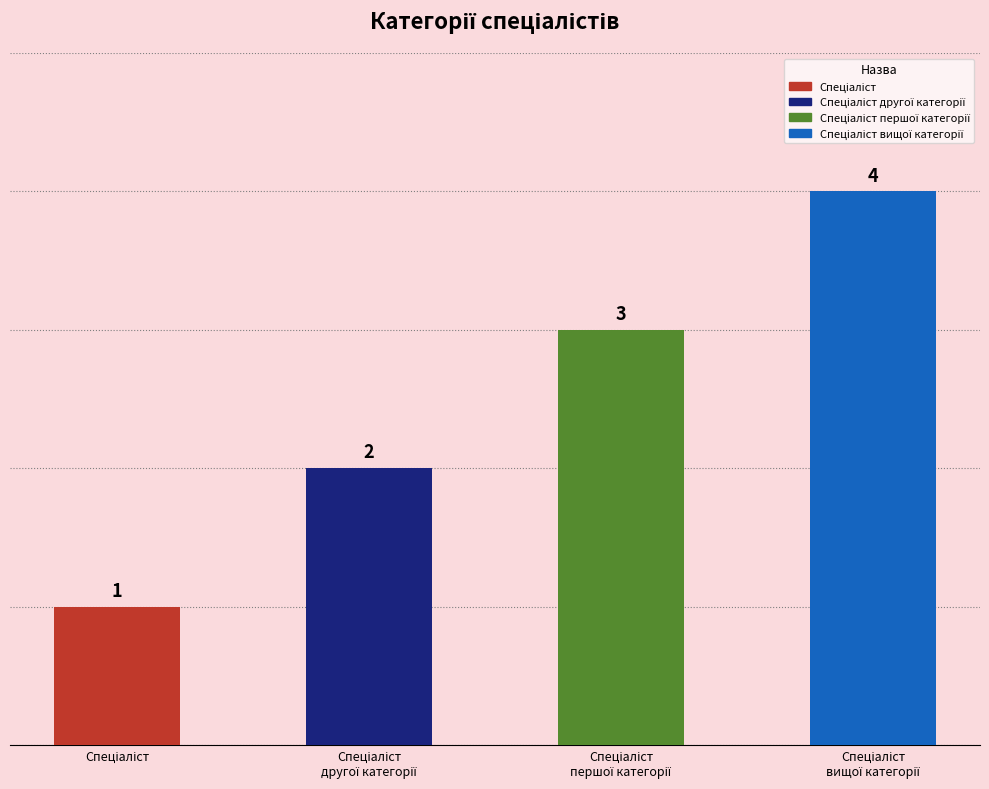

Reading left to right, what are all the values shown in this chart?

1	2	3	4